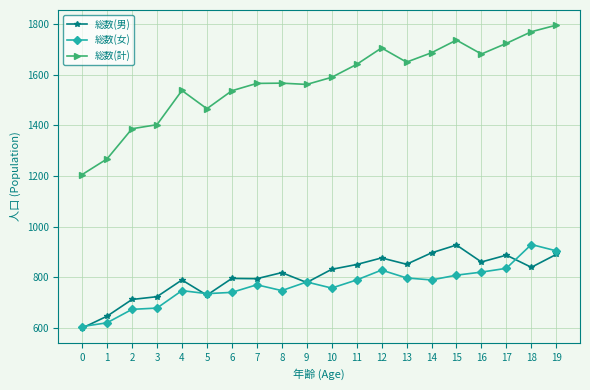

The value of 総数(男) at 5 is 730. True or false?

True